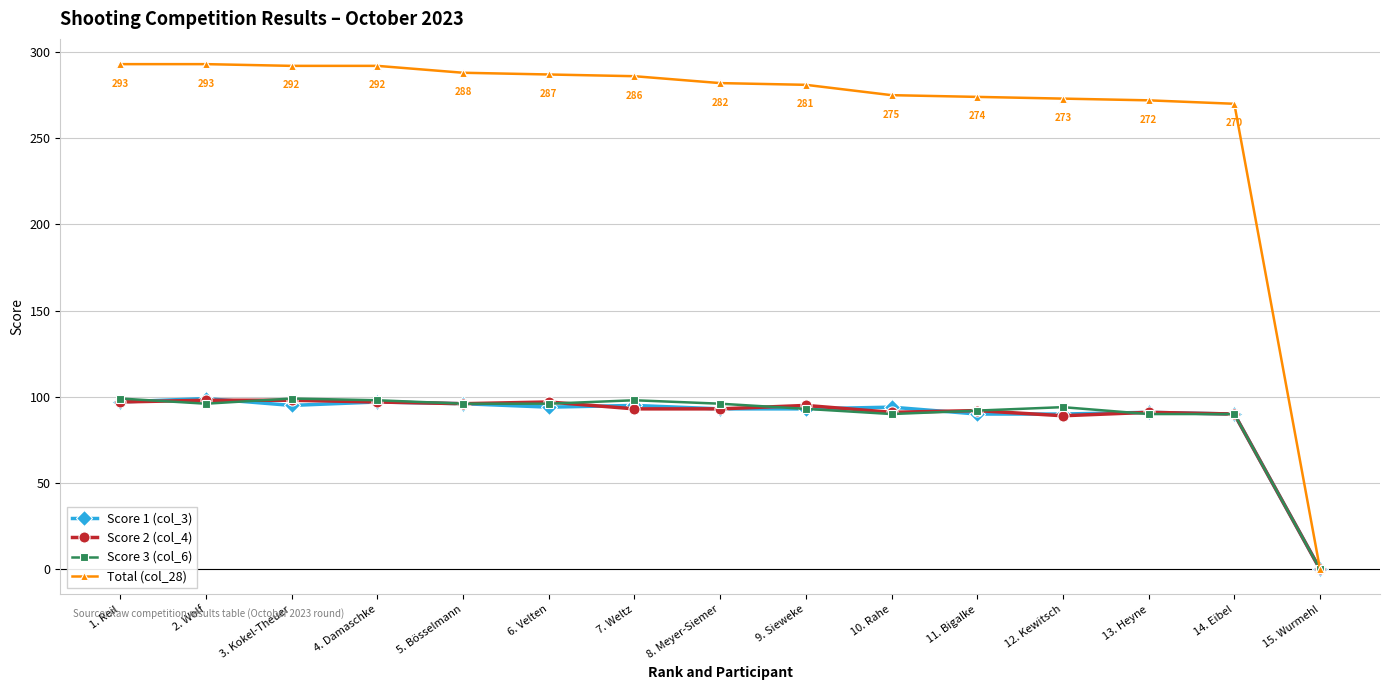

What is the sum of all Score 1 (col_3) values?

1314